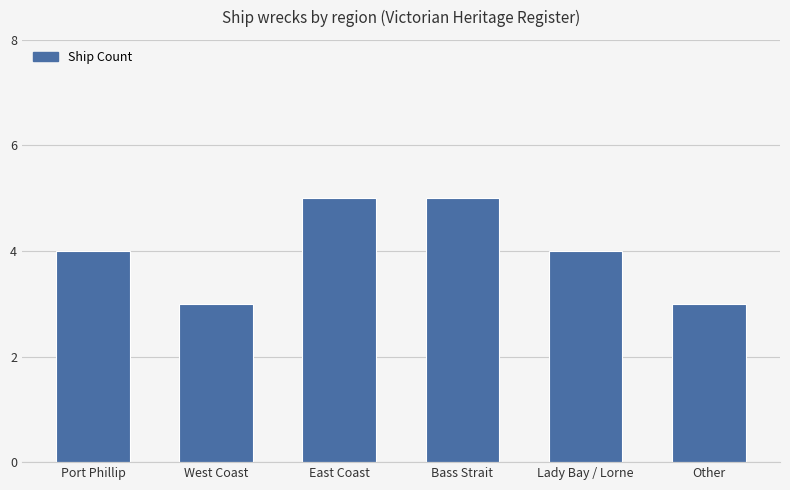

What is the greatest value displayed?

5